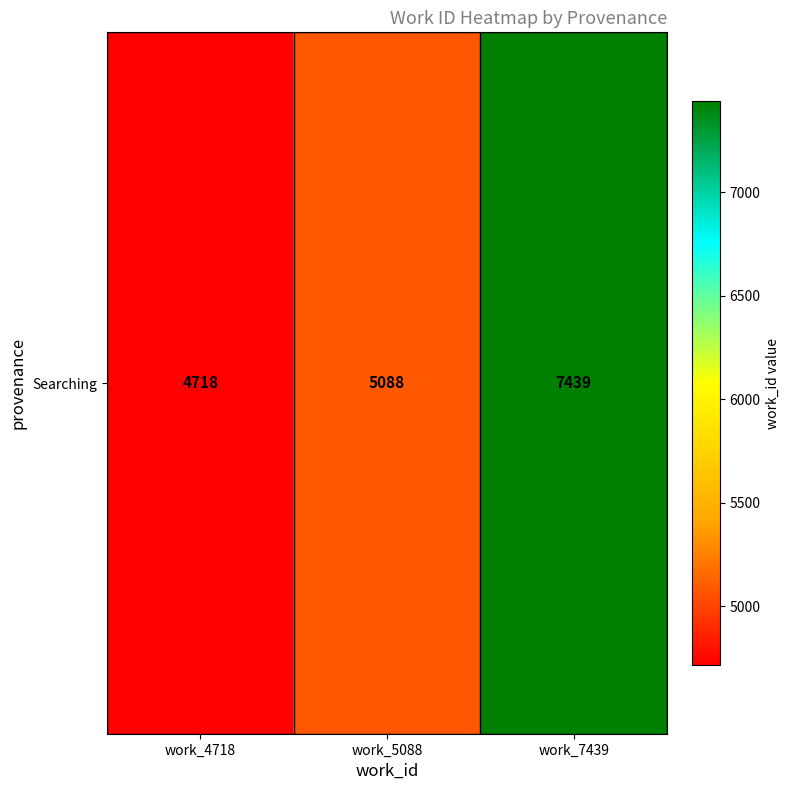

What is the difference between the values at work_5088 and work_7439?

2351